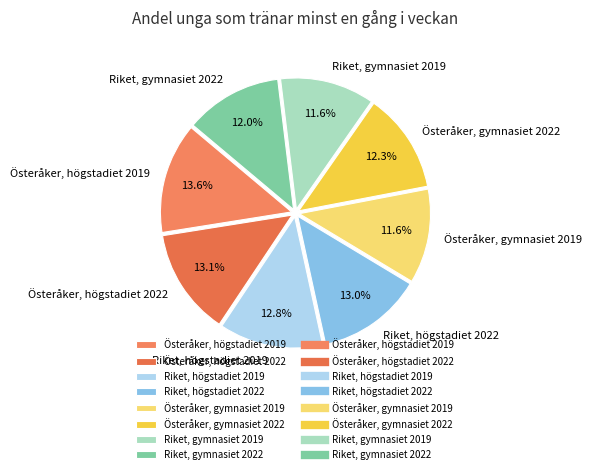

Does Österåker, gymnasiet 2022 represent more than half of the total?

No